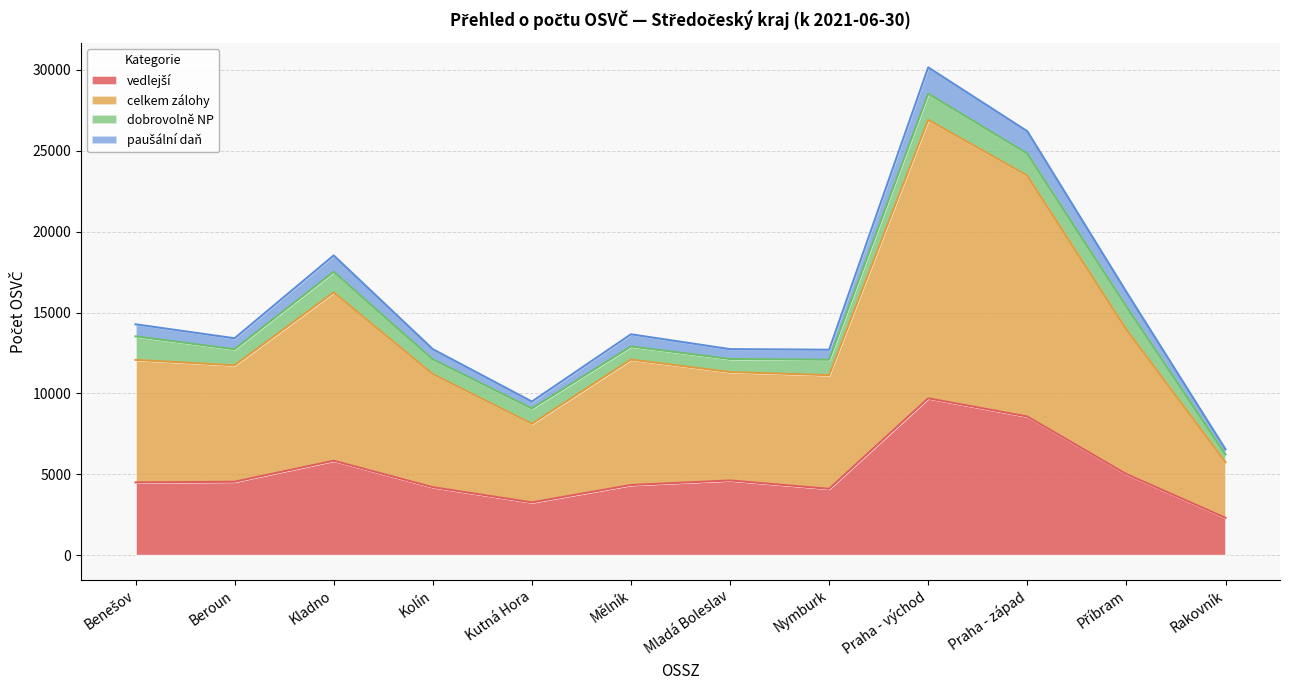

Which label corresponds to the largest value in the chart?

Praha - východ